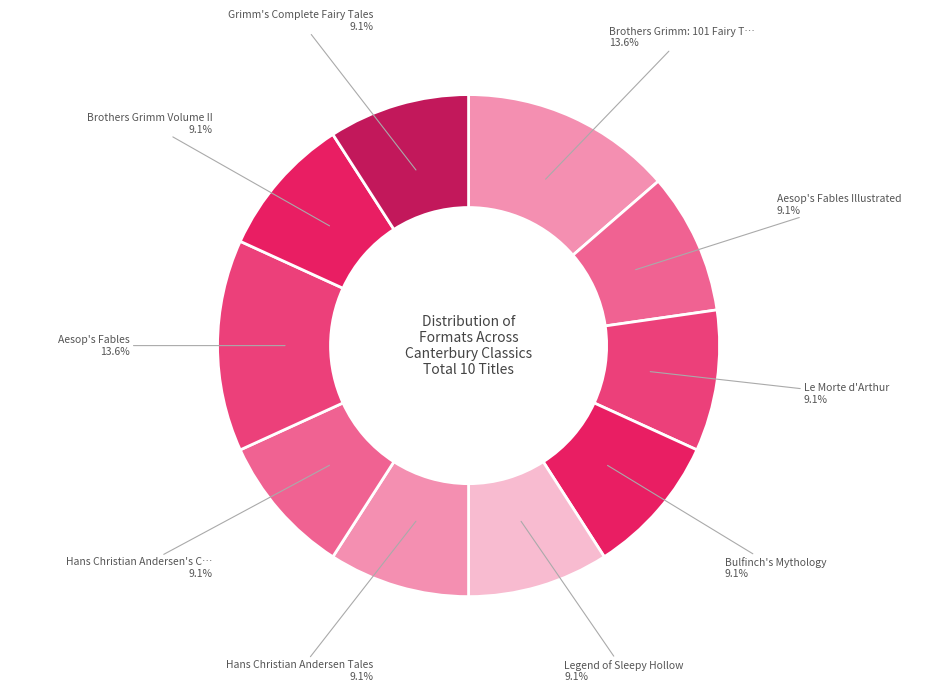

Count the number of slices in the pie.

10